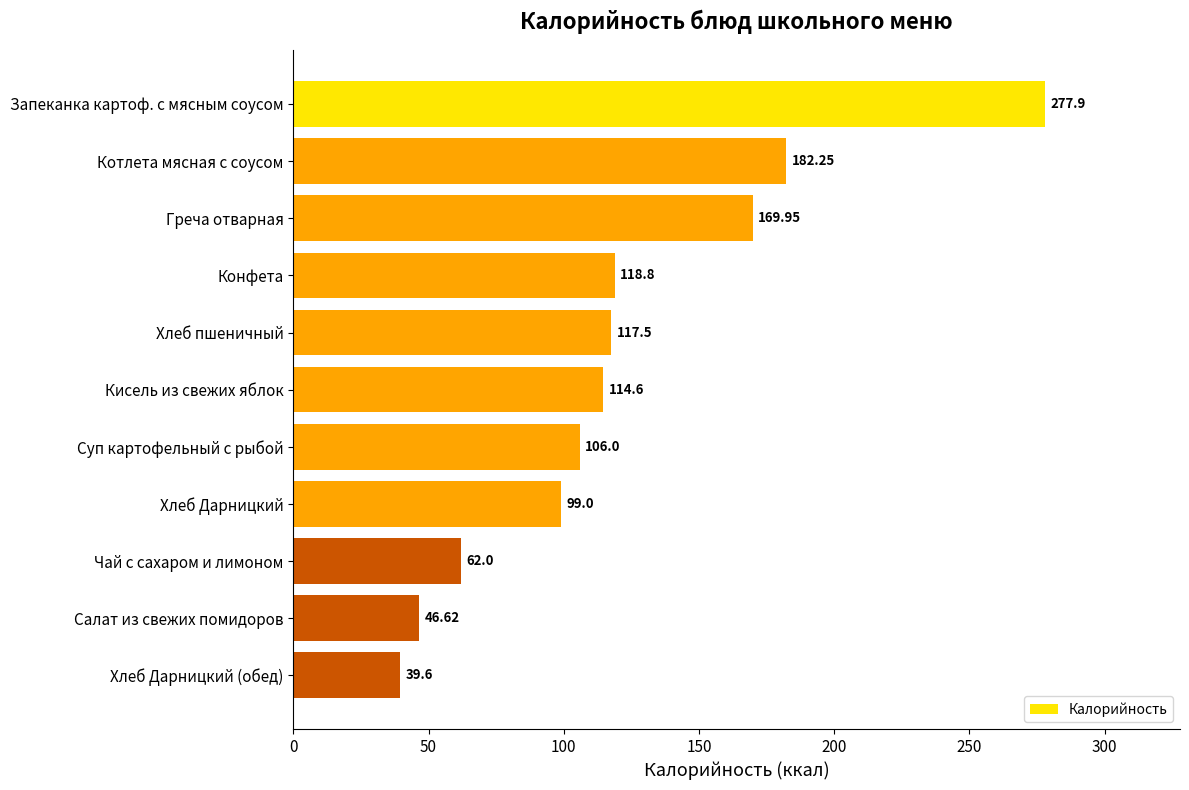

Approximately how many times larger is the value at Хлеб Дарницкий (обед) compared to Хлеб пшеничный?

0.3